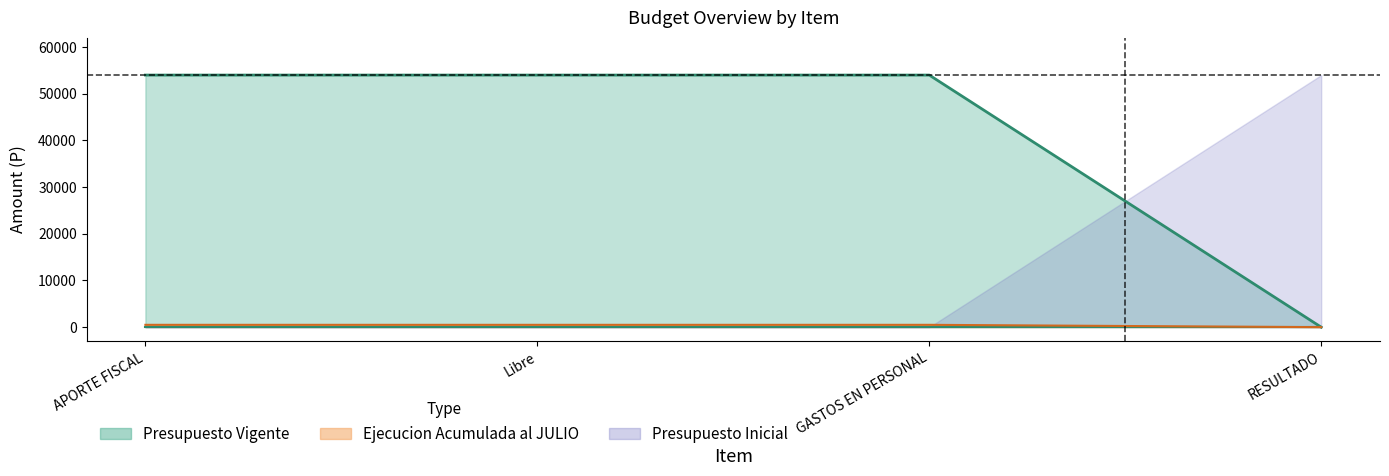

How many positive values does the Presupuesto Vigente series have?

3